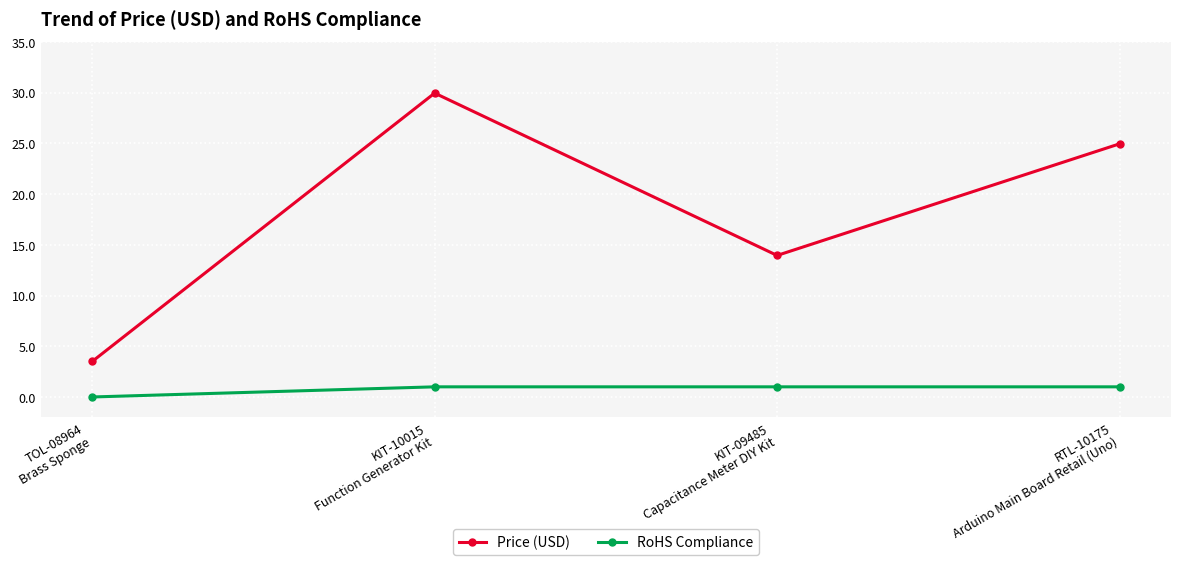

Which series has the widest spread of values?

Price (USD)